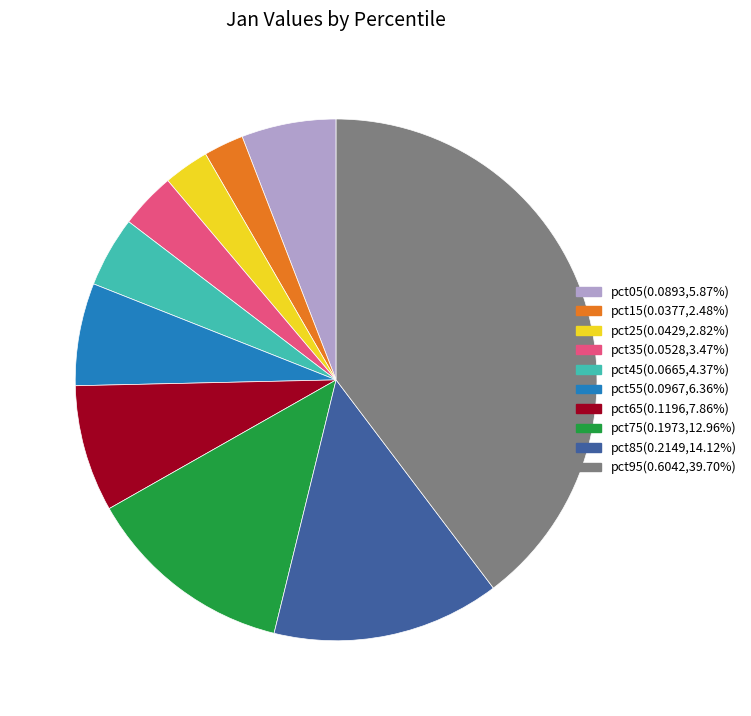

Which category has the biggest portion of the pie?

pct95